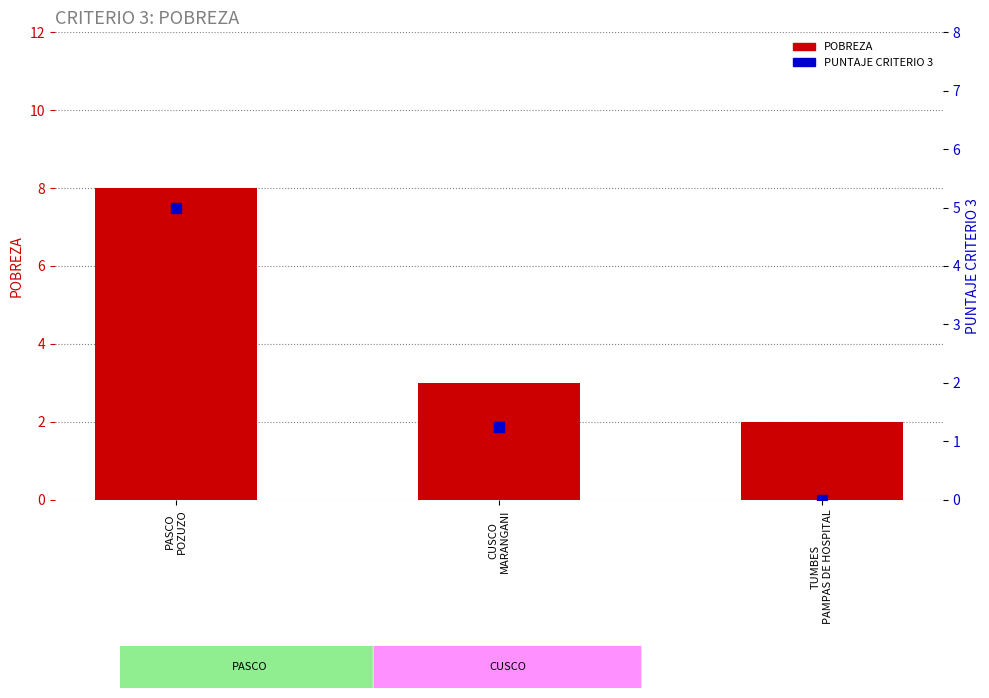

At which category is the sum across all series the highest?

PASCO
POZUZO